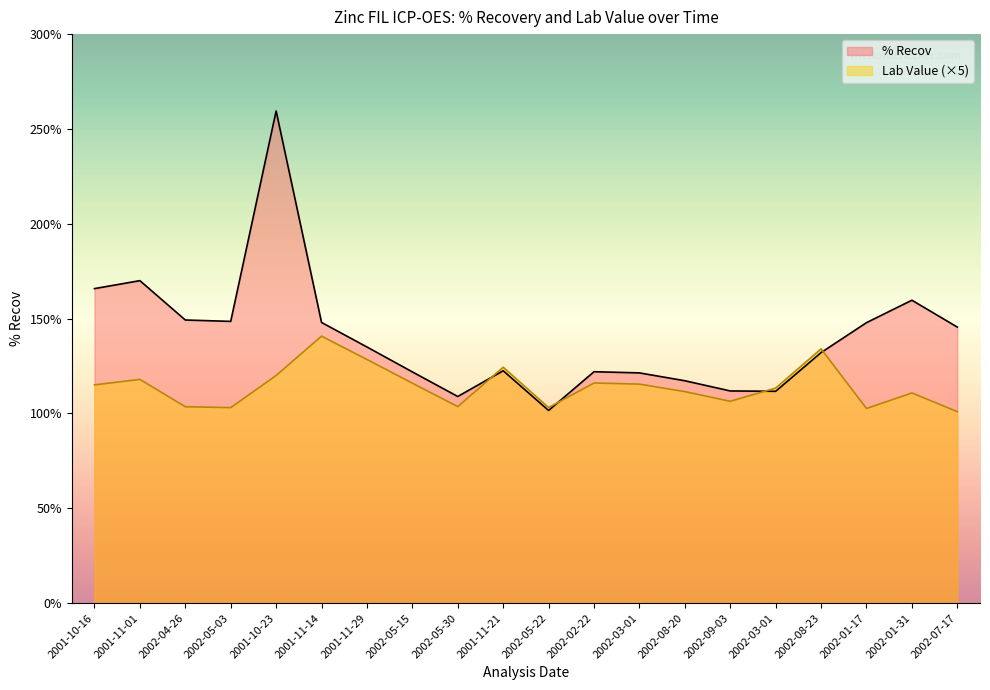

What is the difference between the highest and lowest values at 2002-05-15?

5.9